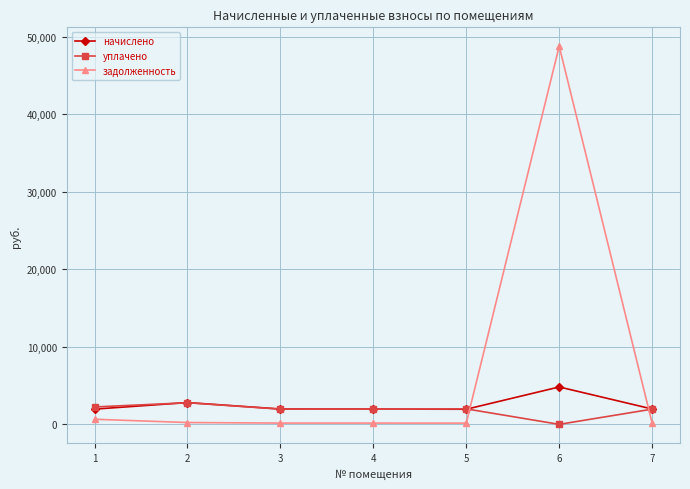

What is the value of the задолженность point at the 2nd from the left?

234.4